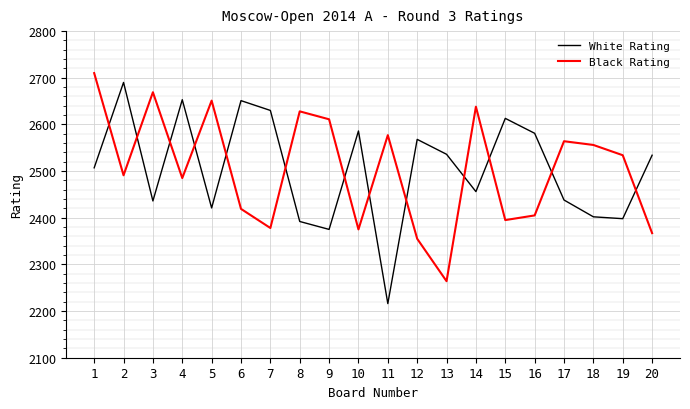

At which category does the chart reach its peak across all series?

1